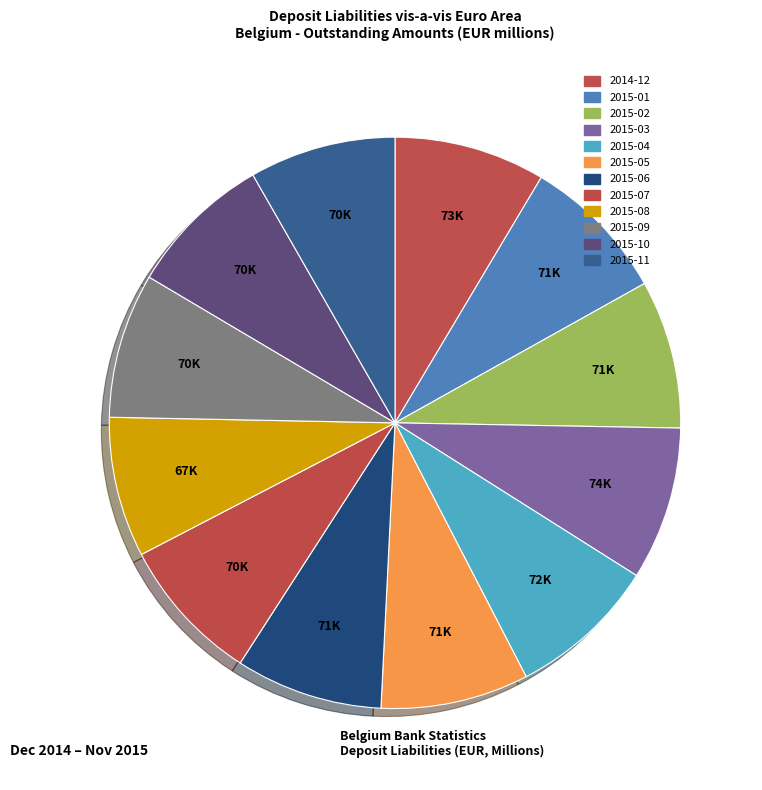

What portion of the pie excludes 2015-09?

91.8%